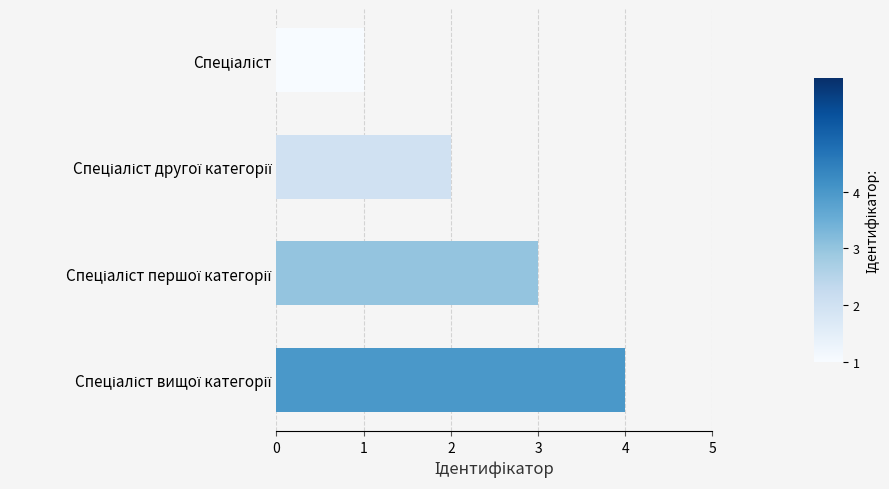

Count the number of categories in the chart.

4